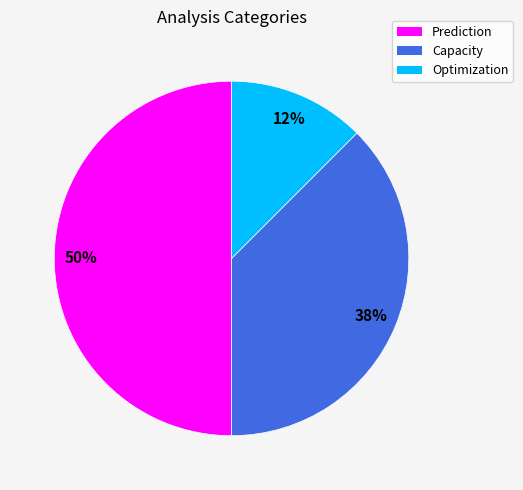

Is it true that Optimization is 3% of the pie?

False